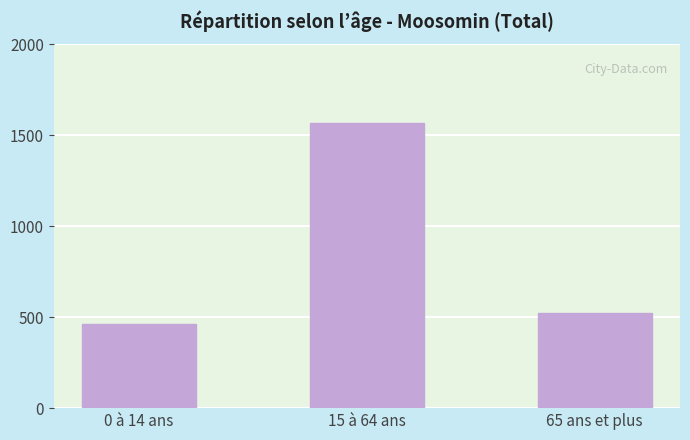

What is the smallest value displayed?

465